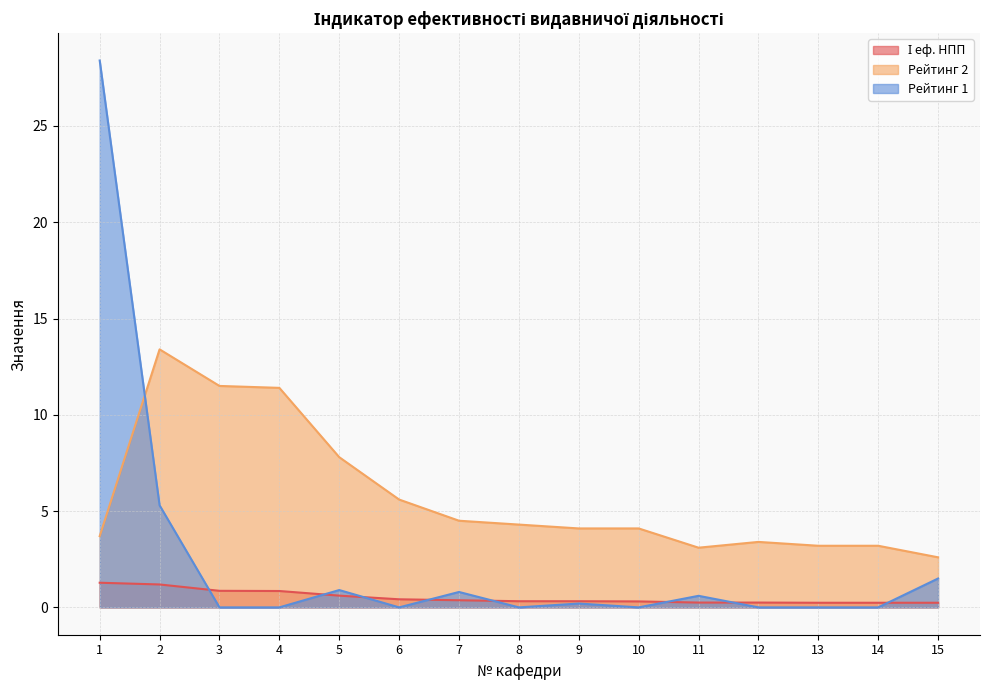

What is the difference between the maximum and minimum values in the І еф. НПП series?

1.0